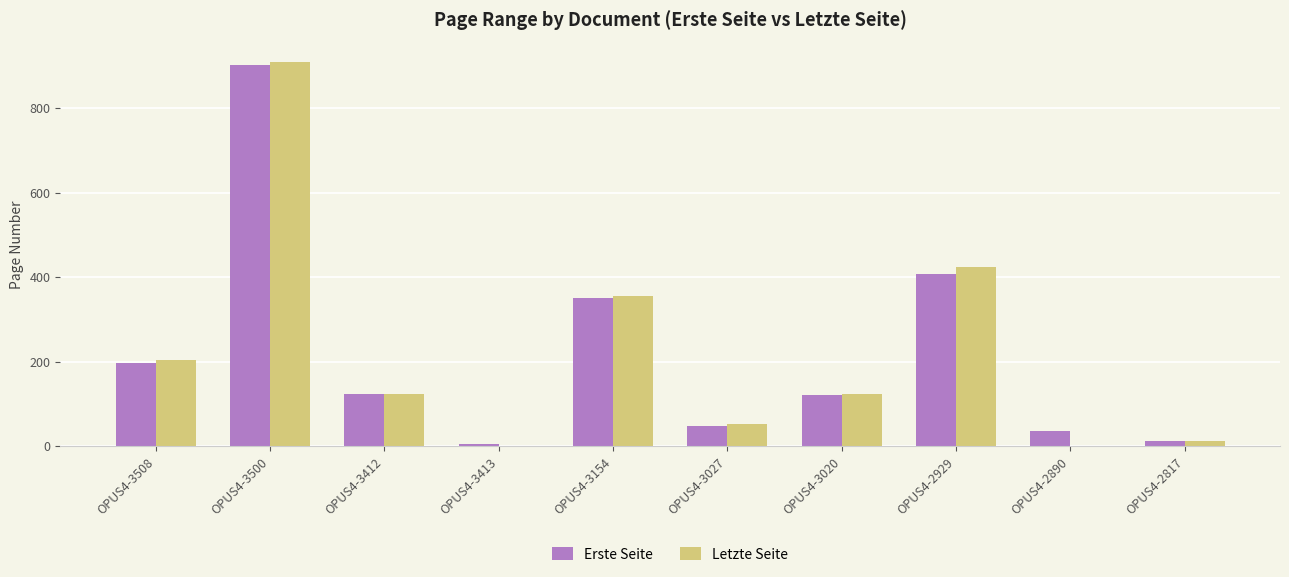

What is the greatest value displayed?

910